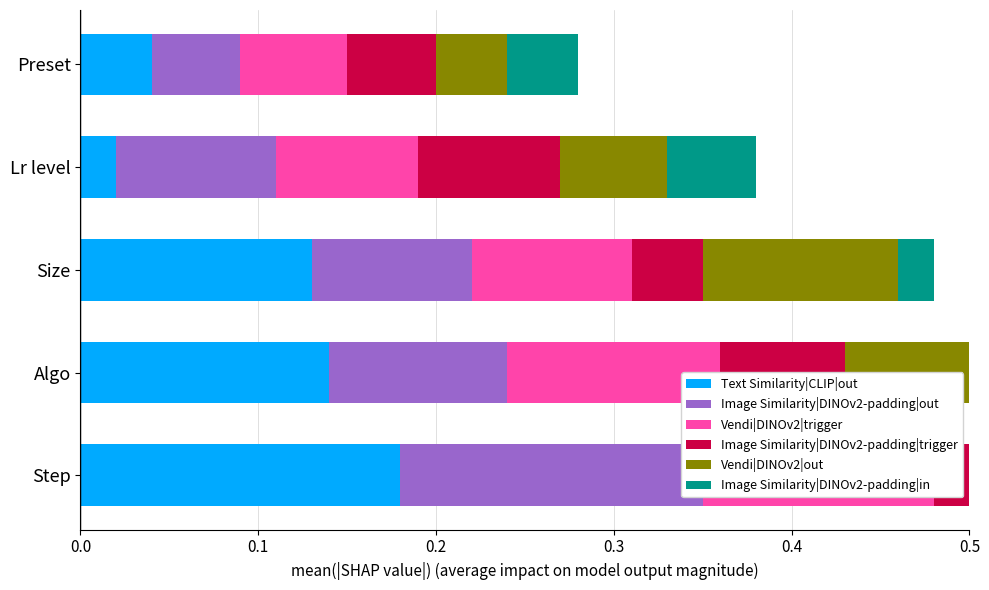

What is the value of the Vendi|DINOv2|trigger bar at the 5th from the left?

0.1